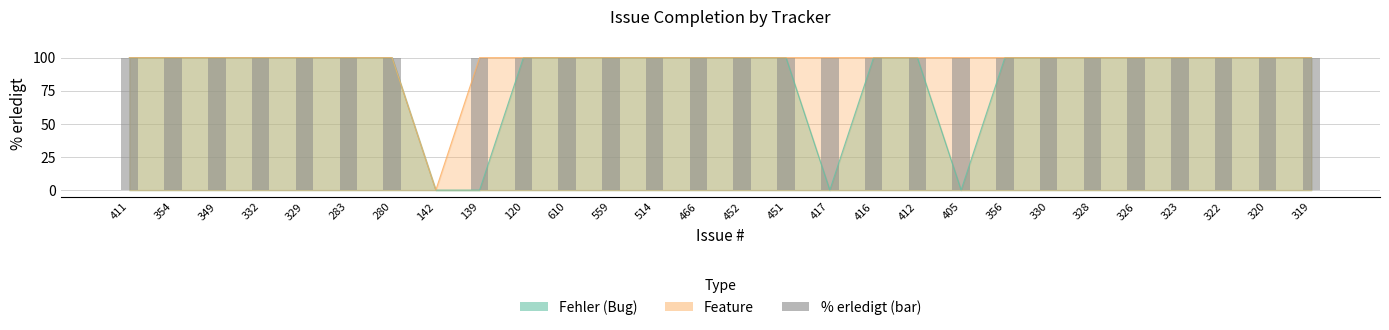

Where is the data nearest to the value 50?

411